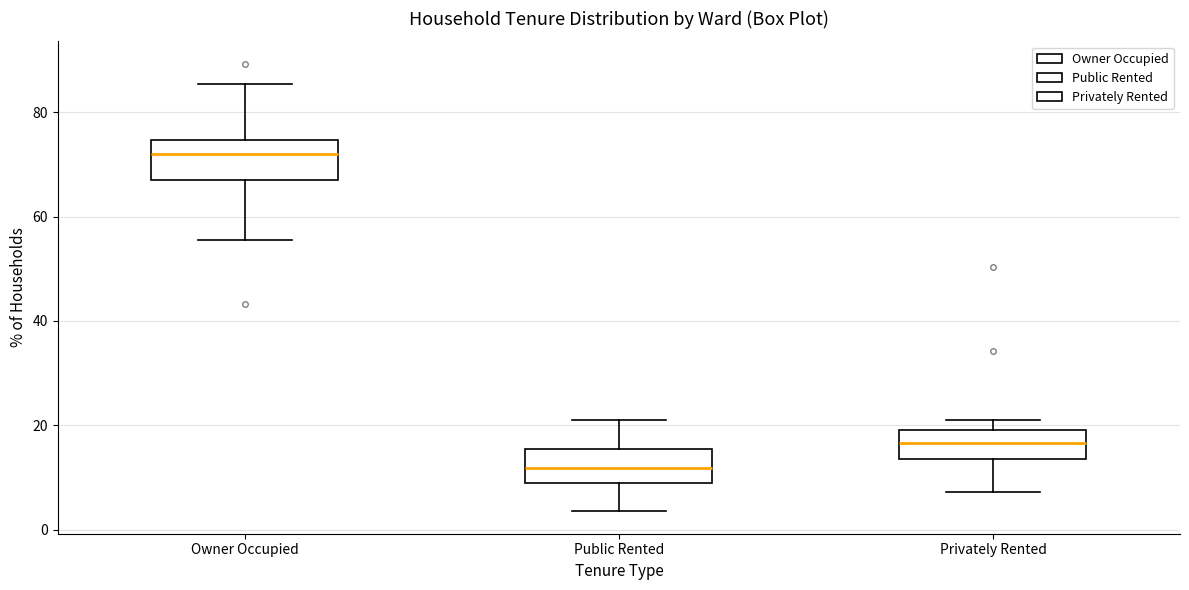

Where is the upper edge of the box for Owner Occupied on the y-axis? The values are not printed on the chart, so give them approximately, as read against the axis.

74